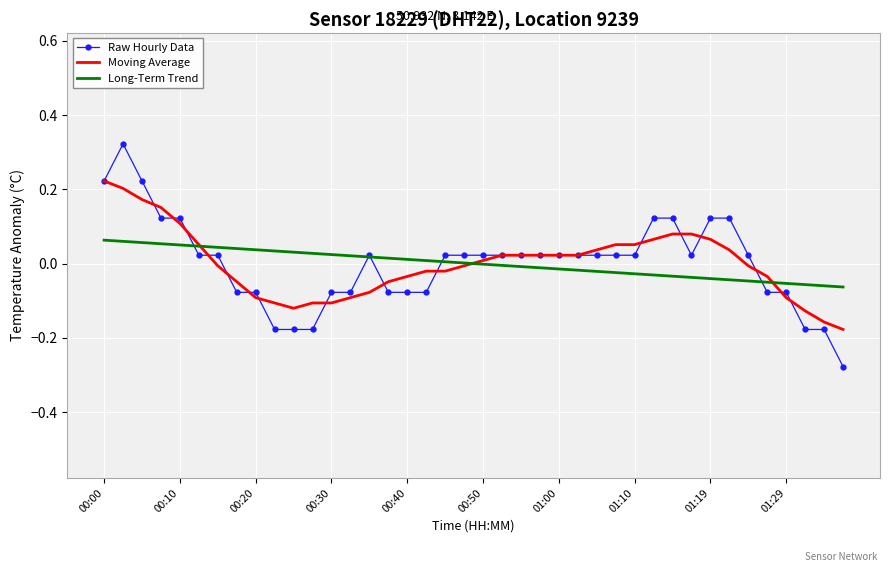

How many values in the Raw Hourly Data series are below 0?

15